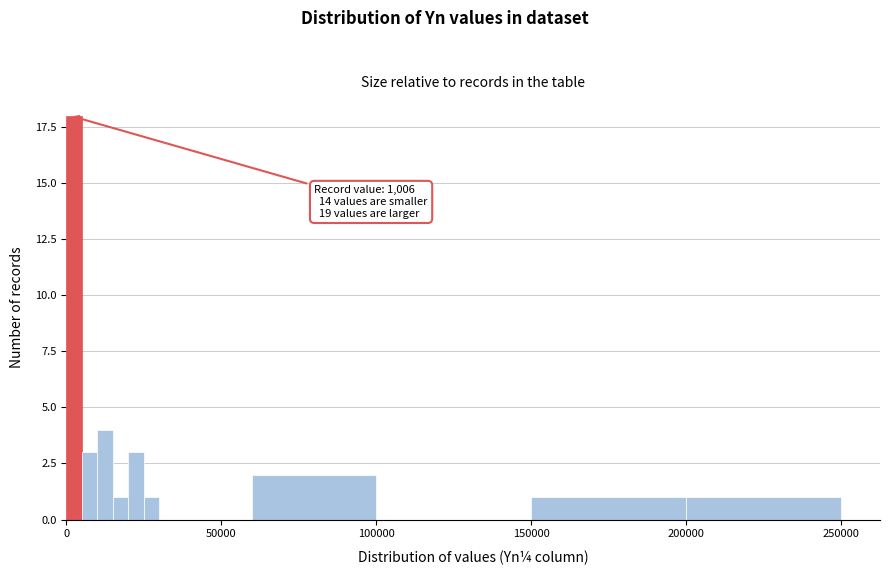

Around what value on the x-axis is the tallest bar? Give the approximate position of its centre, as read against the axis.

5000